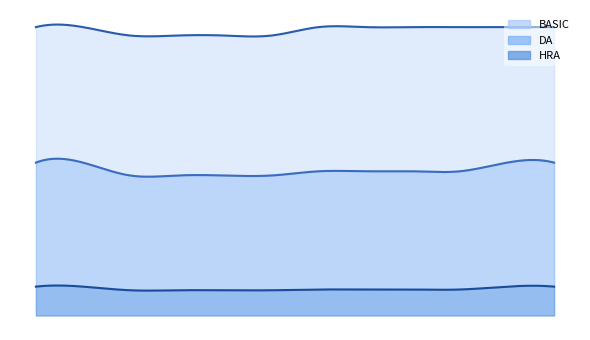

Reading left to right, transcribe all the data shown in this chart.

BASIC: 1=75400	2=75400	3=73200	4=73200	5=73200	6=73200	7=75400	8=75400	9=75400	10=75400	11=75400	12=75400
DA: 1=39962	2=39962	3=36600	4=36600	5=36600	6=36600	7=37700	8=37700	9=37700	10=37700	11=39962	12=39962
HRA: 1=7540	2=7540	3=6588	4=6588	5=6588	6=6588	7=6786	8=6786	9=6786	10=6786	11=7540	12=7540